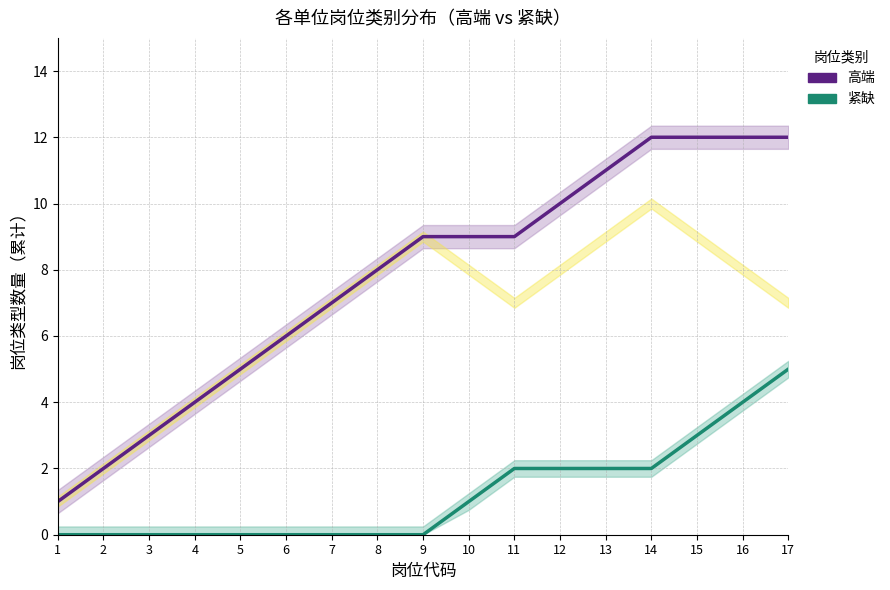

The value of 高端 at 1 is 1. True or false?

True